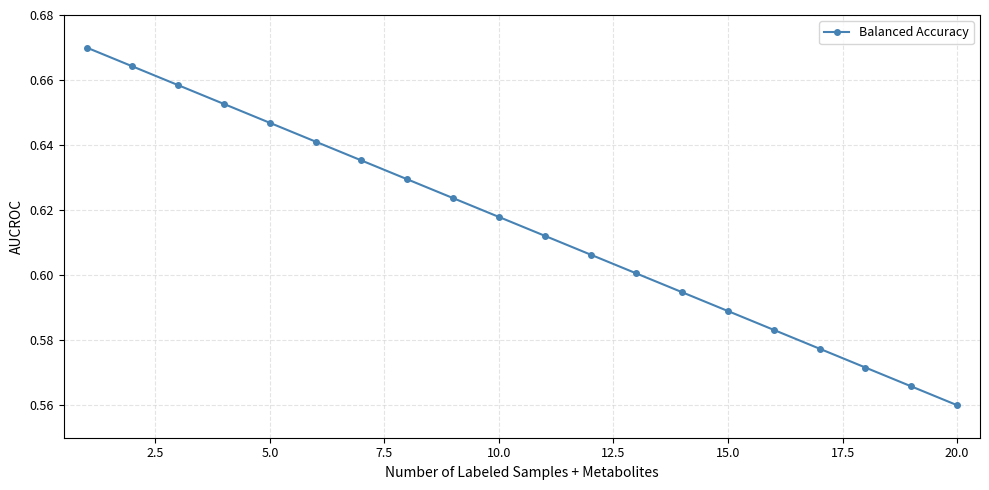

How many values are between 0 and 1?

20